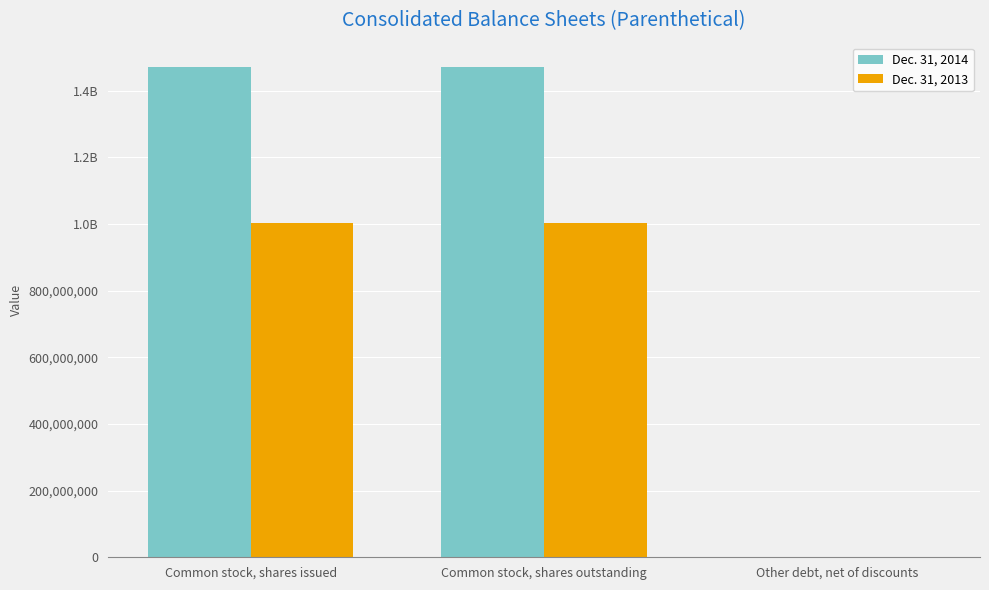

Are the bars grouped side by side (vs. stacked)?

Yes